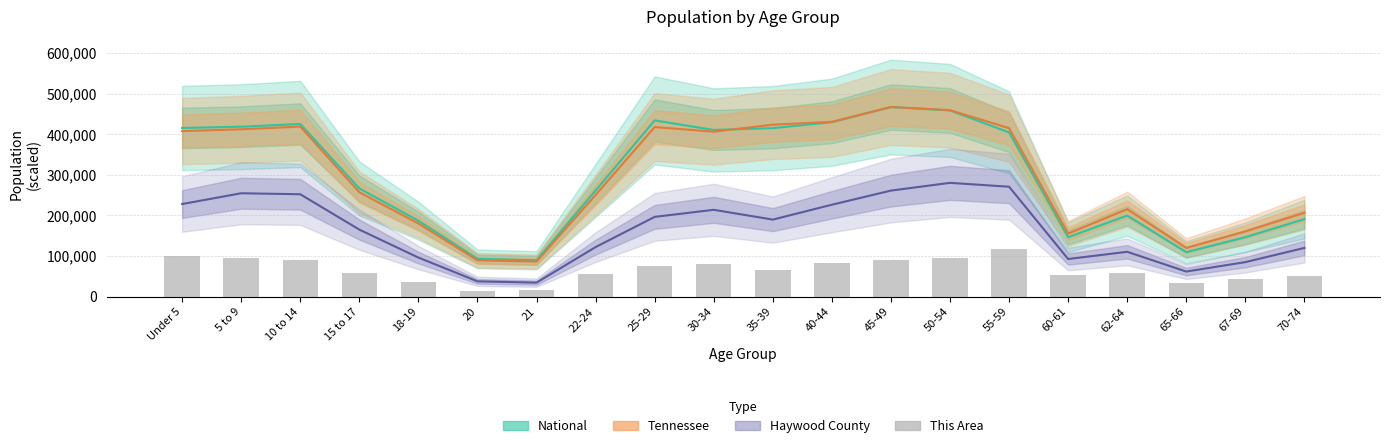

Which category has the lowest value across all series?

20